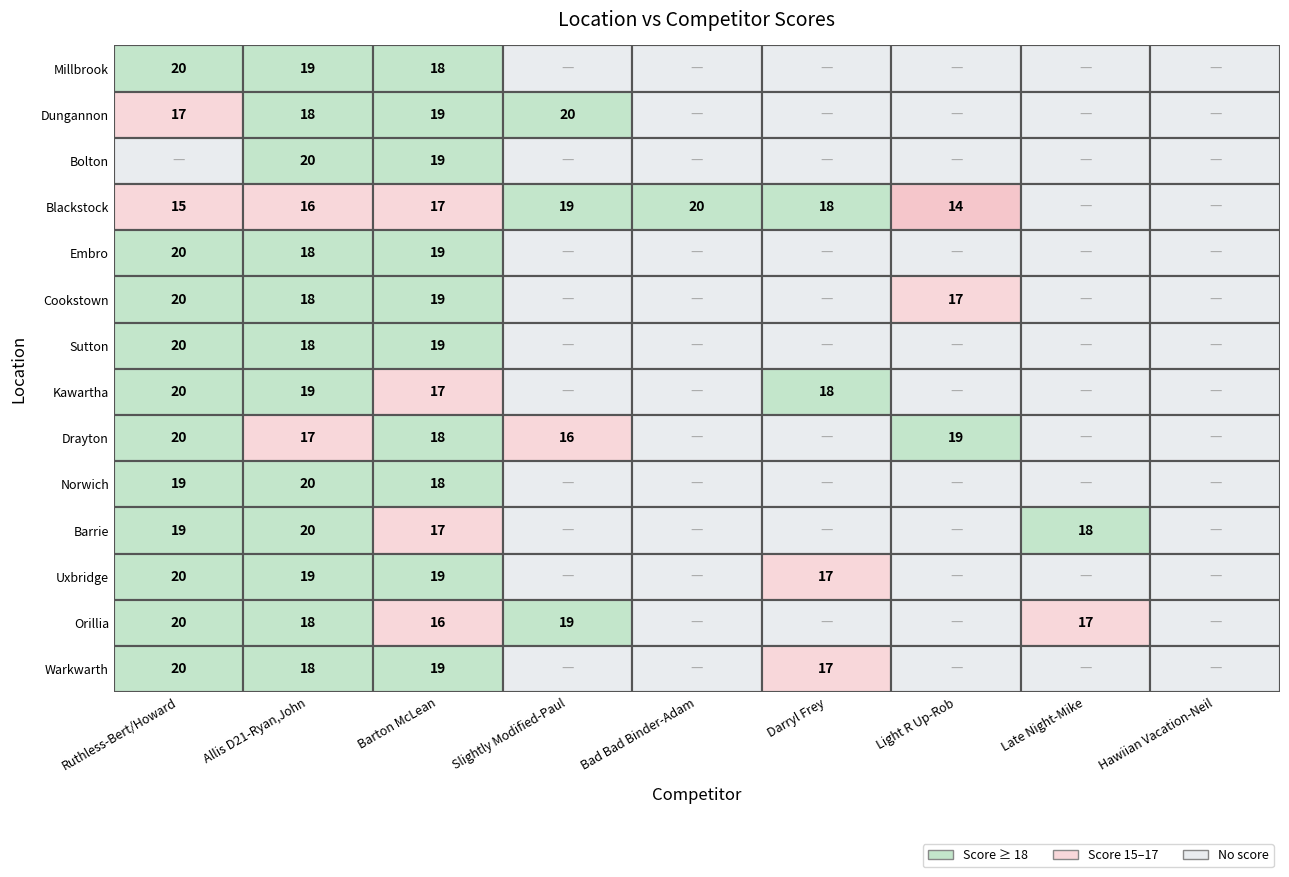

Reading right to left, list all the values displayed in this chart.

Millbrook: Hawiian Vacation-Neil=0	Late Night-Mike=0	Light R Up-Rob=0	Darryl Frey=0	Bad Bad Binder-Adam=0	Slightly Modified-Paul=0	Barton McLean=18	Allis D21-Ryan,John=19	Ruthless-Bert/Howard=20
Dungannon: Hawiian Vacation-Neil=0	Late Night-Mike=0	Light R Up-Rob=0	Darryl Frey=0	Bad Bad Binder-Adam=0	Slightly Modified-Paul=20	Barton McLean=19	Allis D21-Ryan,John=18	Ruthless-Bert/Howard=17
Bolton: Hawiian Vacation-Neil=0	Late Night-Mike=0	Light R Up-Rob=0	Darryl Frey=0	Bad Bad Binder-Adam=0	Slightly Modified-Paul=0	Barton McLean=19	Allis D21-Ryan,John=20	Ruthless-Bert/Howard=0
Blackstock: Hawiian Vacation-Neil=0	Late Night-Mike=0	Light R Up-Rob=14	Darryl Frey=18	Bad Bad Binder-Adam=20	Slightly Modified-Paul=19	Barton McLean=17	Allis D21-Ryan,John=16	Ruthless-Bert/Howard=15
Embro: Hawiian Vacation-Neil=0	Late Night-Mike=0	Light R Up-Rob=0	Darryl Frey=0	Bad Bad Binder-Adam=0	Slightly Modified-Paul=0	Barton McLean=19	Allis D21-Ryan,John=18	Ruthless-Bert/Howard=20
Cookstown: Hawiian Vacation-Neil=0	Late Night-Mike=0	Light R Up-Rob=17	Darryl Frey=0	Bad Bad Binder-Adam=0	Slightly Modified-Paul=0	Barton McLean=19	Allis D21-Ryan,John=18	Ruthless-Bert/Howard=20
Sutton: Hawiian Vacation-Neil=0	Late Night-Mike=0	Light R Up-Rob=0	Darryl Frey=0	Bad Bad Binder-Adam=0	Slightly Modified-Paul=0	Barton McLean=19	Allis D21-Ryan,John=18	Ruthless-Bert/Howard=20
Kawartha: Hawiian Vacation-Neil=0	Late Night-Mike=0	Light R Up-Rob=0	Darryl Frey=18	Bad Bad Binder-Adam=0	Slightly Modified-Paul=0	Barton McLean=17	Allis D21-Ryan,John=19	Ruthless-Bert/Howard=20
Drayton: Hawiian Vacation-Neil=0	Late Night-Mike=0	Light R Up-Rob=19	Darryl Frey=0	Bad Bad Binder-Adam=0	Slightly Modified-Paul=16	Barton McLean=18	Allis D21-Ryan,John=17	Ruthless-Bert/Howard=20
Norwich: Hawiian Vacation-Neil=0	Late Night-Mike=0	Light R Up-Rob=0	Darryl Frey=0	Bad Bad Binder-Adam=0	Slightly Modified-Paul=0	Barton McLean=18	Allis D21-Ryan,John=20	Ruthless-Bert/Howard=19
Barrie: Hawiian Vacation-Neil=0	Late Night-Mike=18	Light R Up-Rob=0	Darryl Frey=0	Bad Bad Binder-Adam=0	Slightly Modified-Paul=0	Barton McLean=17	Allis D21-Ryan,John=20	Ruthless-Bert/Howard=19
Uxbridge: Hawiian Vacation-Neil=0	Late Night-Mike=0	Light R Up-Rob=0	Darryl Frey=17	Bad Bad Binder-Adam=0	Slightly Modified-Paul=0	Barton McLean=19	Allis D21-Ryan,John=19	Ruthless-Bert/Howard=20
Orillia: Hawiian Vacation-Neil=0	Late Night-Mike=17	Light R Up-Rob=0	Darryl Frey=0	Bad Bad Binder-Adam=0	Slightly Modified-Paul=19	Barton McLean=16	Allis D21-Ryan,John=18	Ruthless-Bert/Howard=20
Warkwarth: Hawiian Vacation-Neil=0	Late Night-Mike=0	Light R Up-Rob=0	Darryl Frey=17	Bad Bad Binder-Adam=0	Slightly Modified-Paul=0	Barton McLean=19	Allis D21-Ryan,John=18	Ruthless-Bert/Howard=20